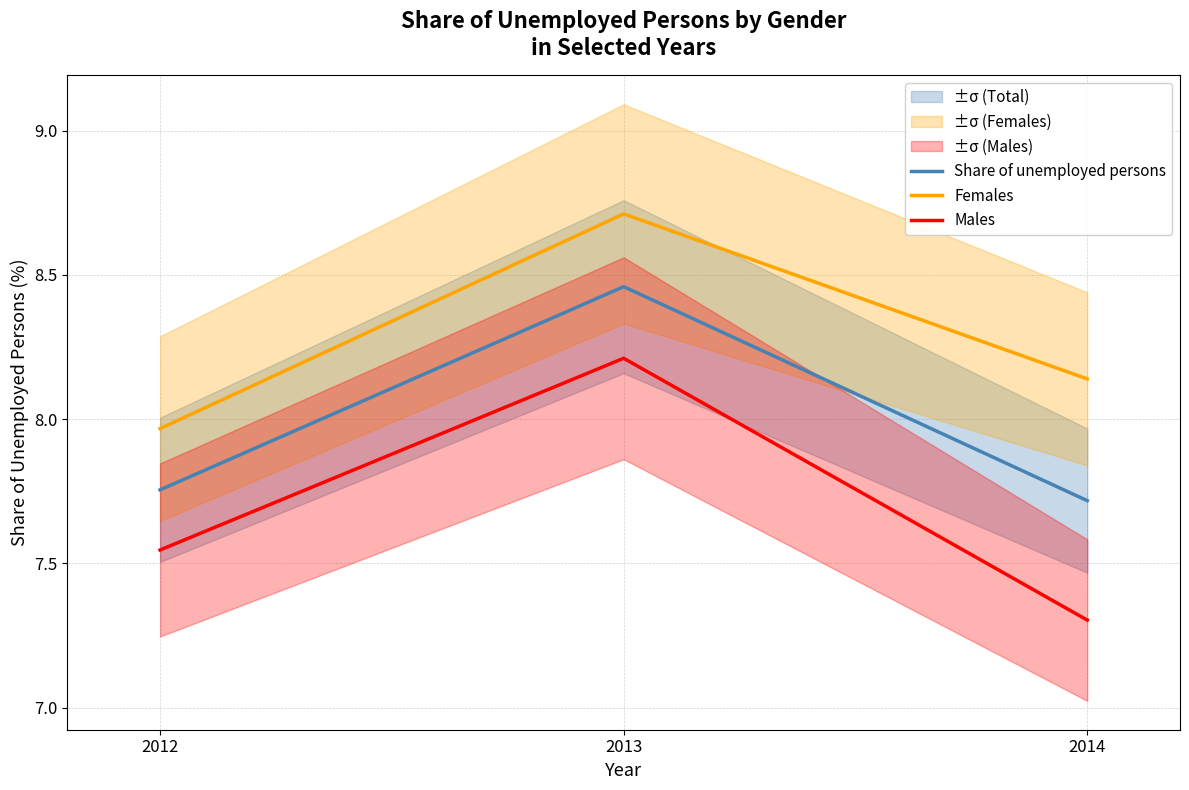

What is the value of the Females point at the 1st from the left?

8.0